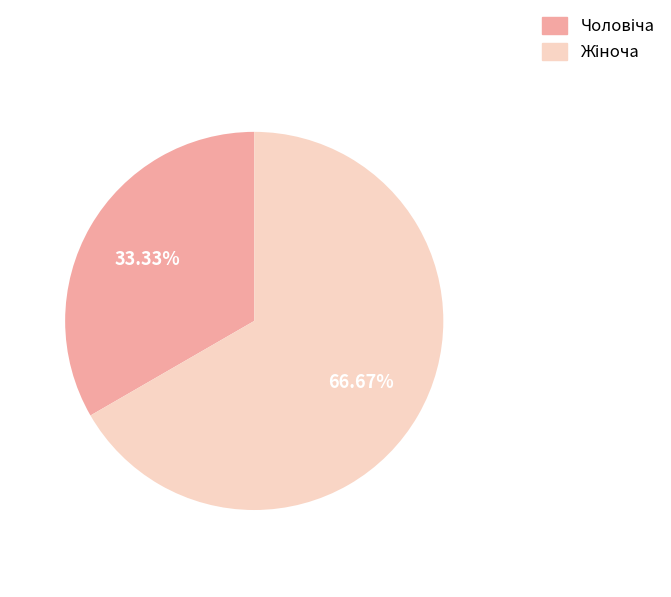

Does any single category account for the majority?

Yes